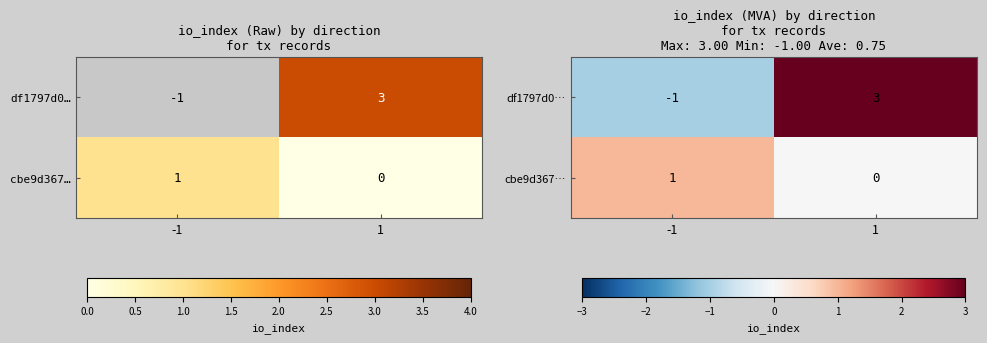

Which has a higher value, 1 or -1?

1